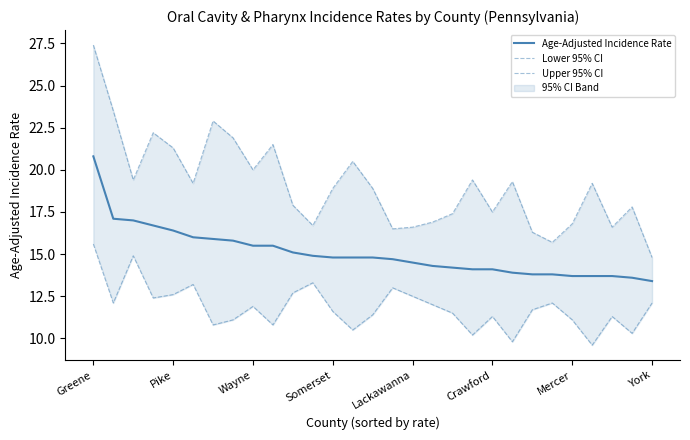

How many interior local valleys does the Lower 95% CI series have?

9